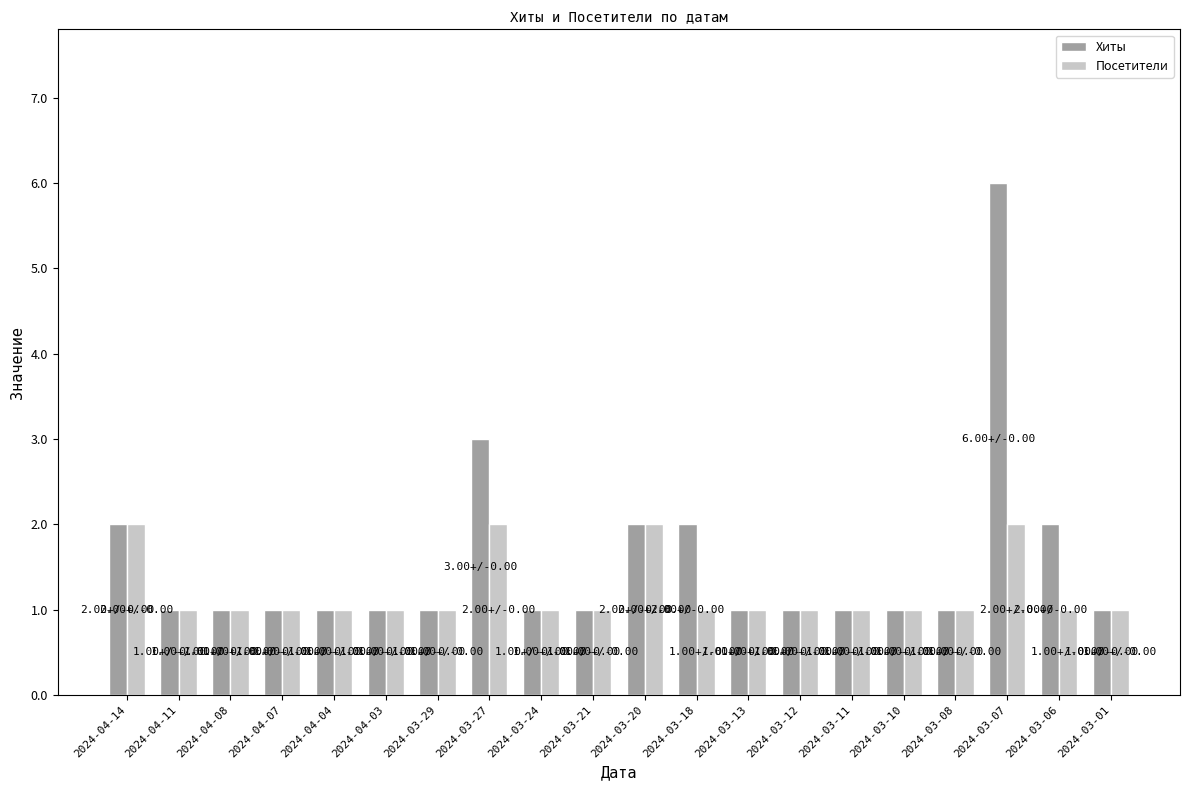

What is the difference between the highest and lowest values at 2024-03-07?

4